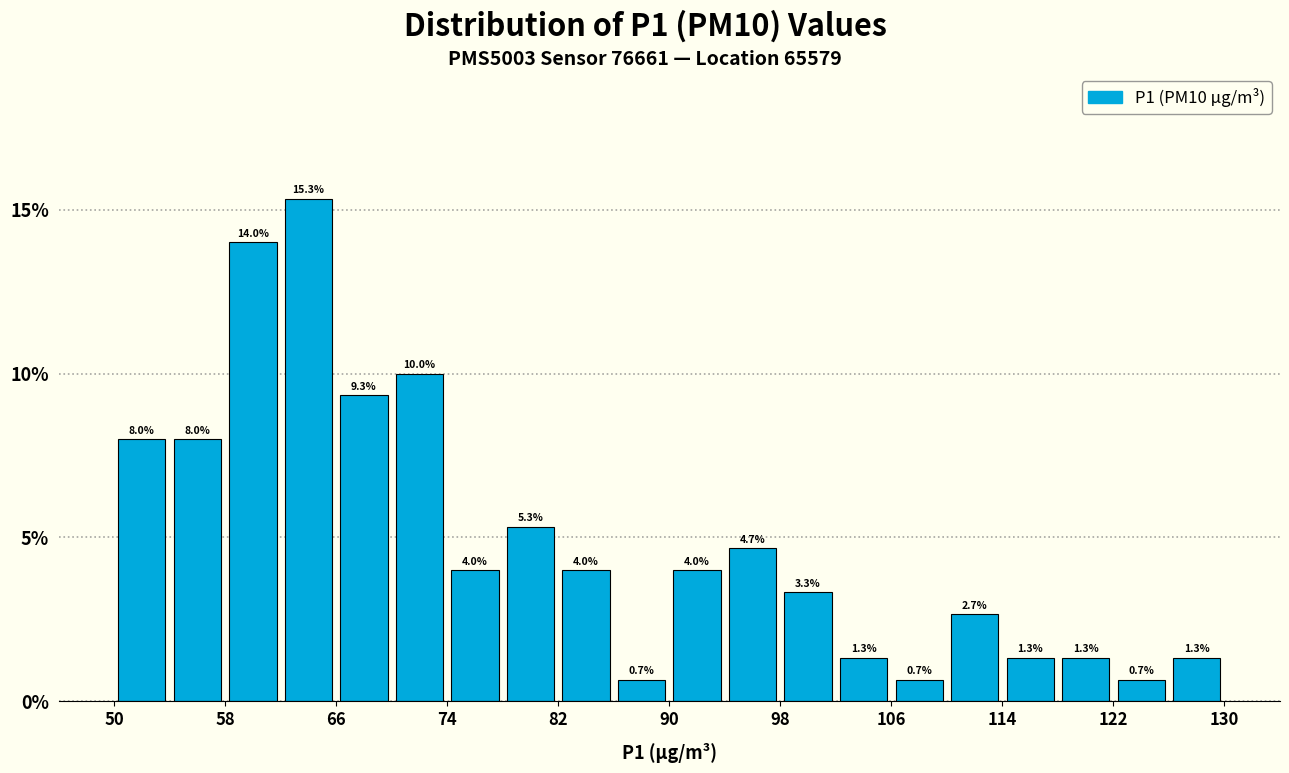

Reading left to right, list every bar in this chart as the range it spans on the x-axis followed by its height.

50 to 54: 8.0
54 to 58: 8.0
58 to 62: 14.0
62 to 66: 15.3
66 to 70: 9.3
70 to 74: 10.0
74 to 78: 4.0
78 to 82: 5.3
82 to 86: 4.0
86 to 90: 0.7
90 to 94: 4.0
94 to 98: 4.7
98 to 102: 3.3
102 to 106: 1.3
106 to 110: 0.7
110 to 114: 2.7
114 to 118: 1.3
118 to 122: 1.3
122 to 126: 0.7
126 to 130: 1.3